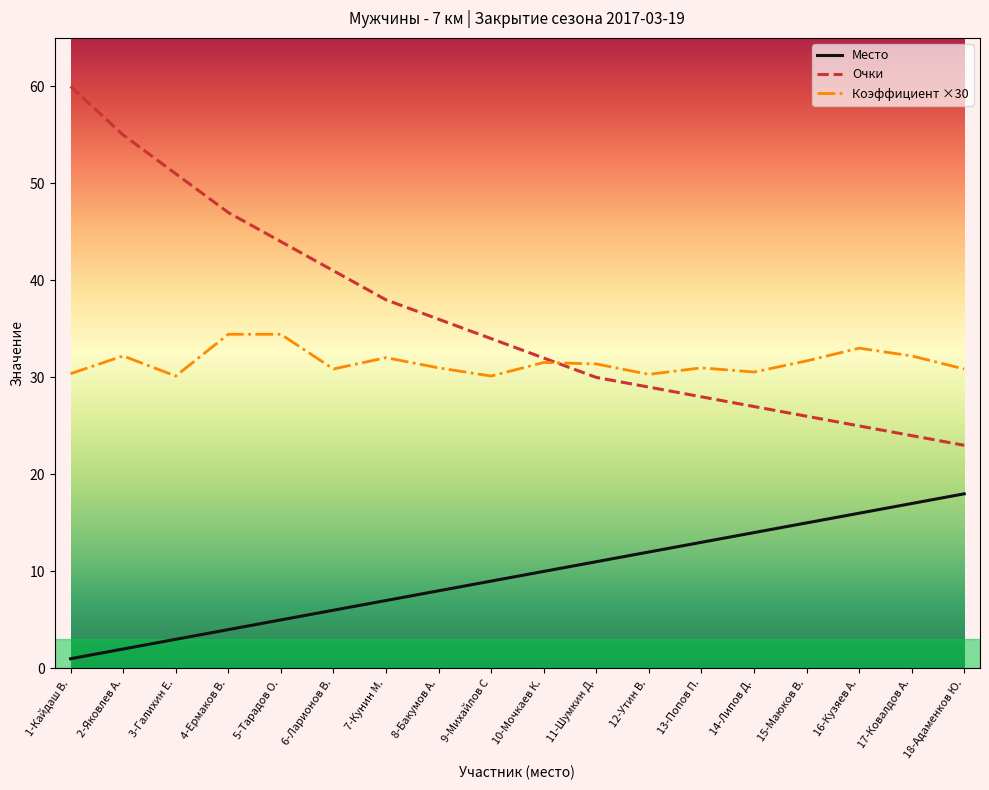

Which series has the widest spread of values?

Очки